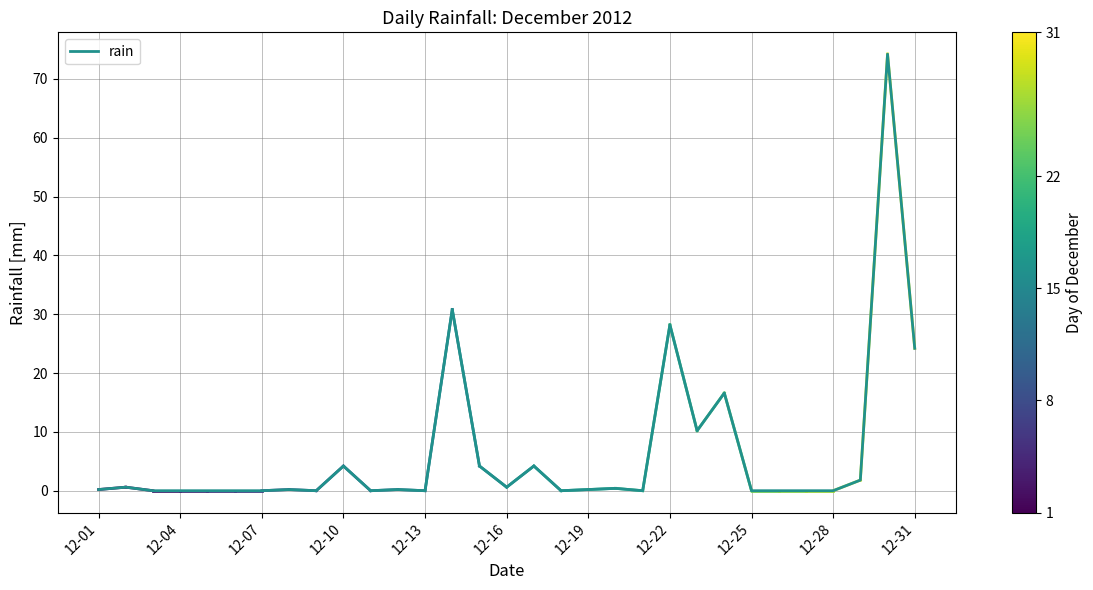

Does the chart display data point markers on the line(s)?

No